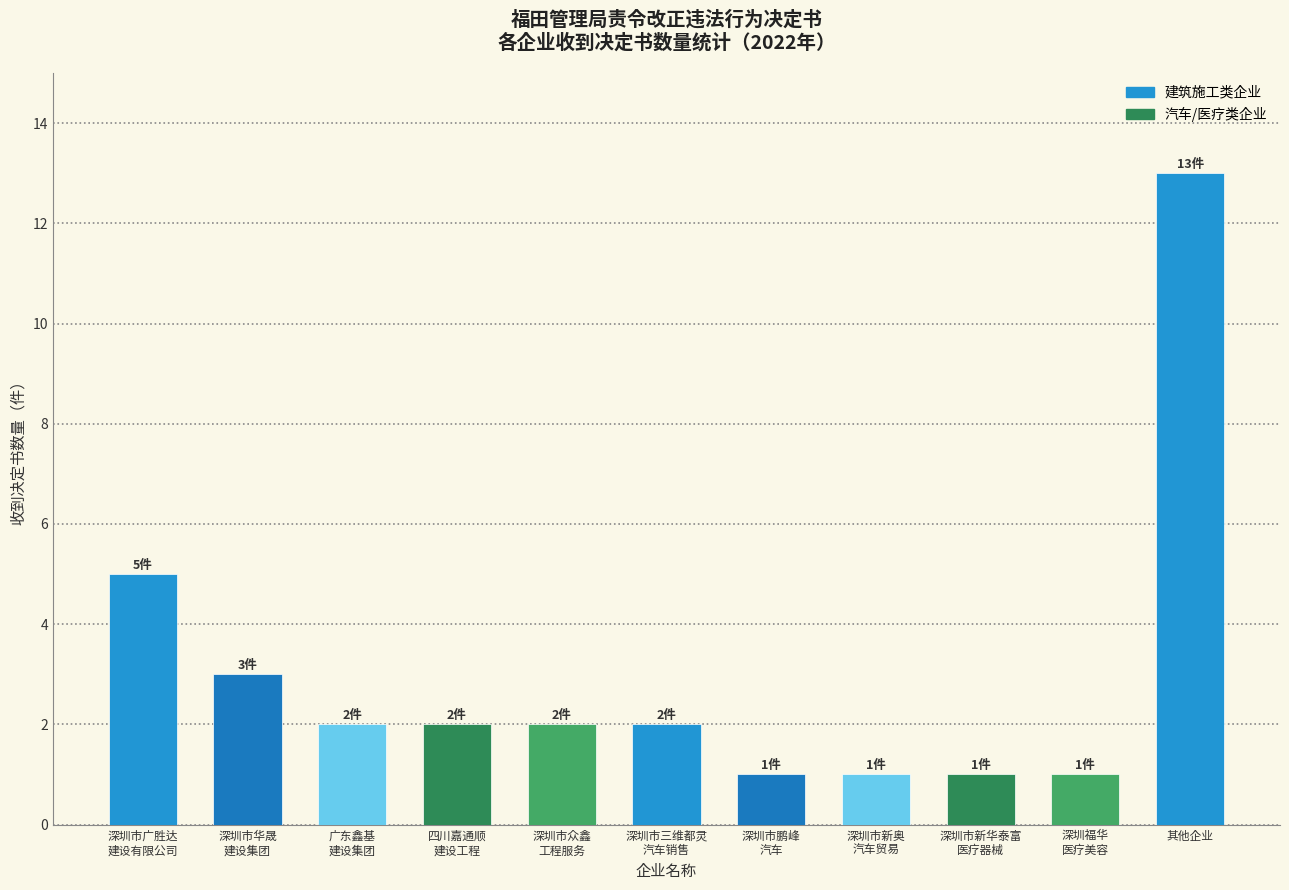

What is the value of the 8th bar from the left?

1